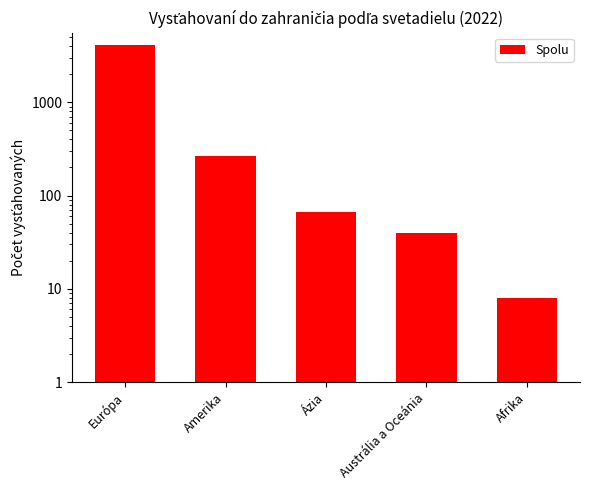

Rank the categories by value from highest to lowest.

Európa, Amerika, Ázia, Austrália a Oceánia, Afrika